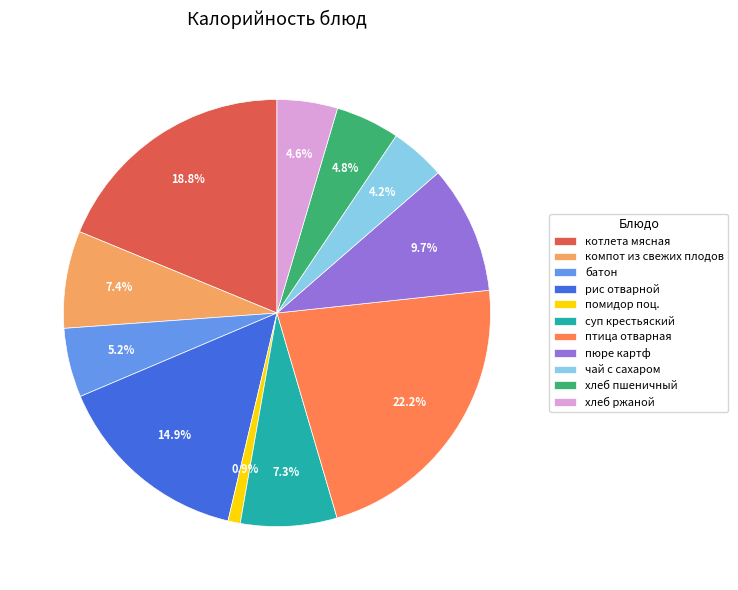

True or false: котлета мясная accounts for 26% of the total.

False